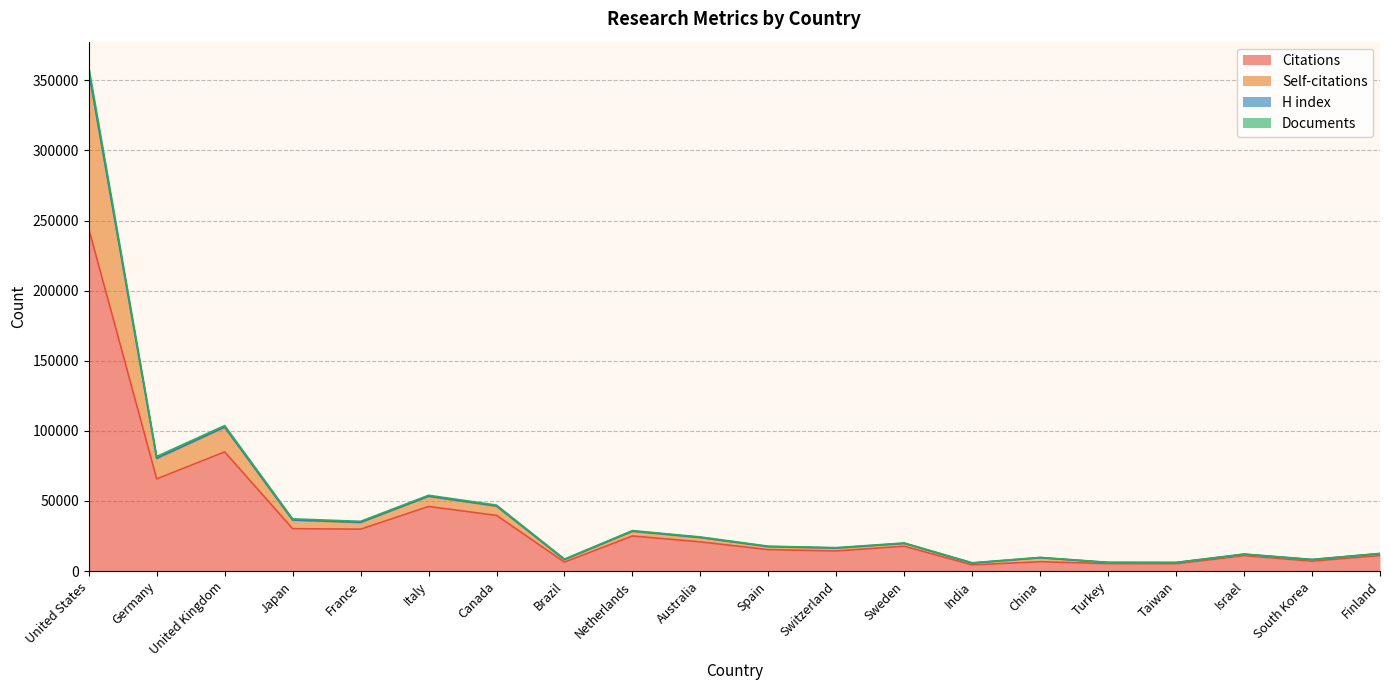

The Citations series shows 8537 at Canada. True or false?

False